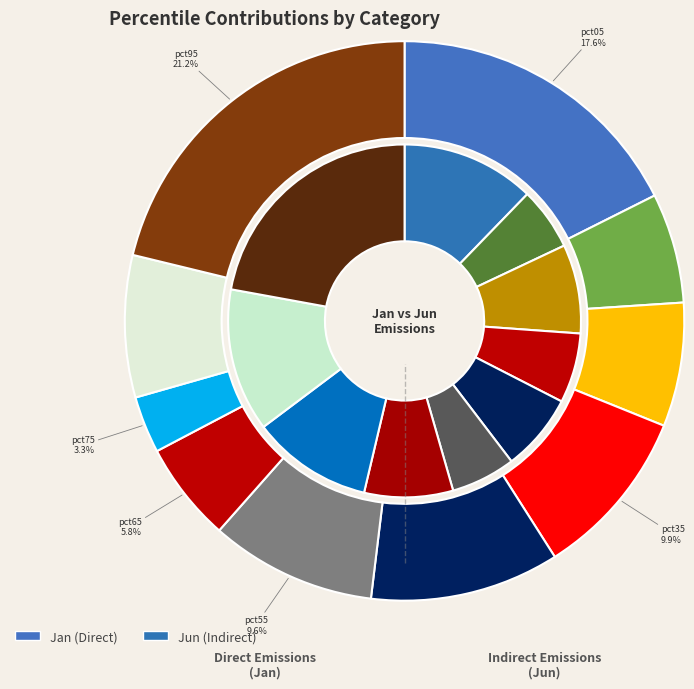

To the nearest percent, what percentage of the pie is 5?

6%